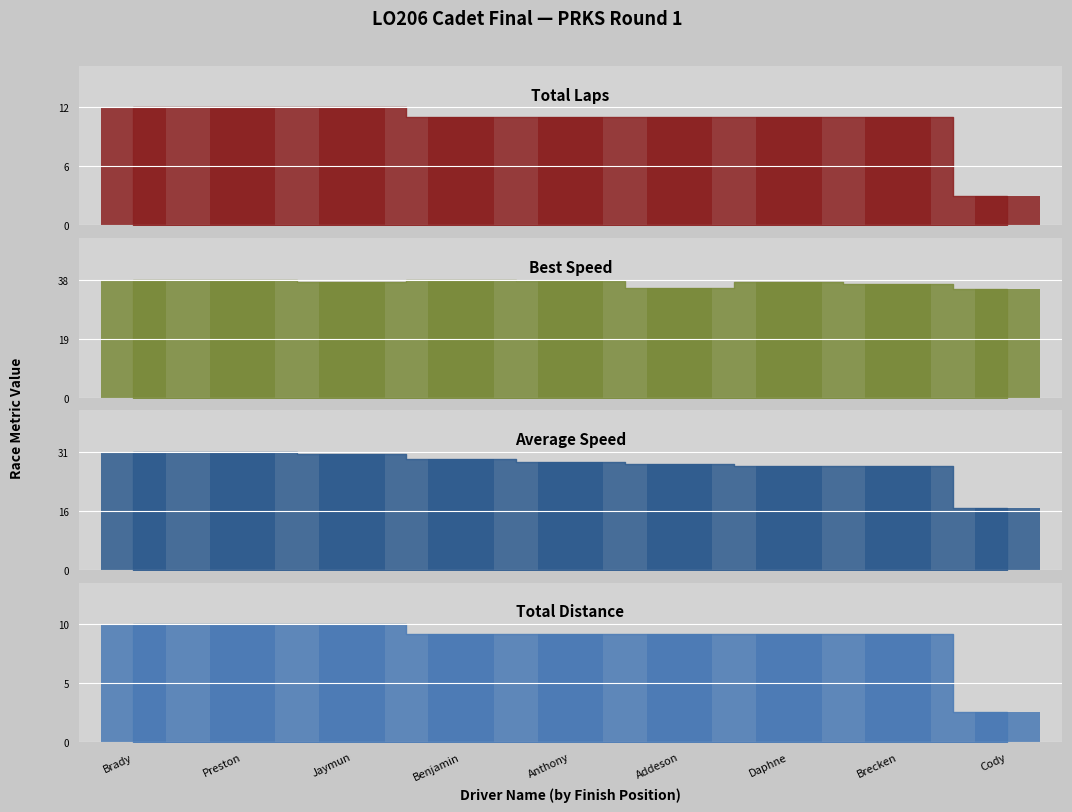

How many categories are shown in the chart?

9